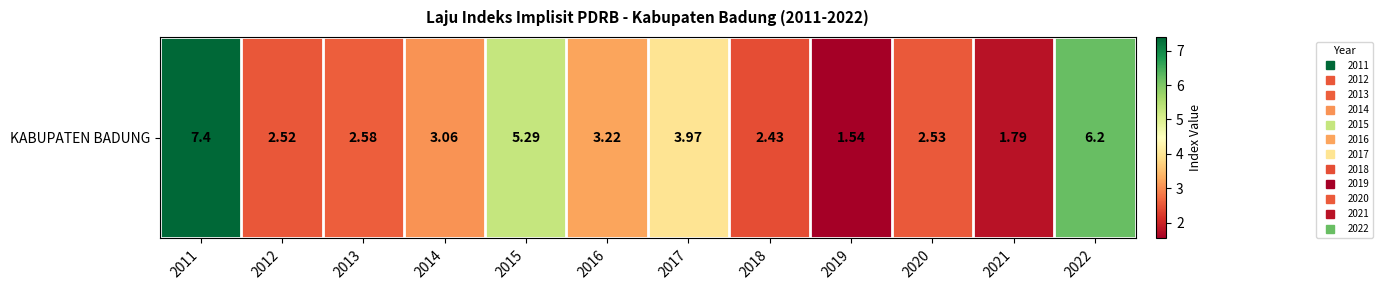

List the labels in order of value, largest first.

2011, 2022, 2015, 2017, 2016, 2014, 2013, 2020, 2012, 2018, 2021, 2019